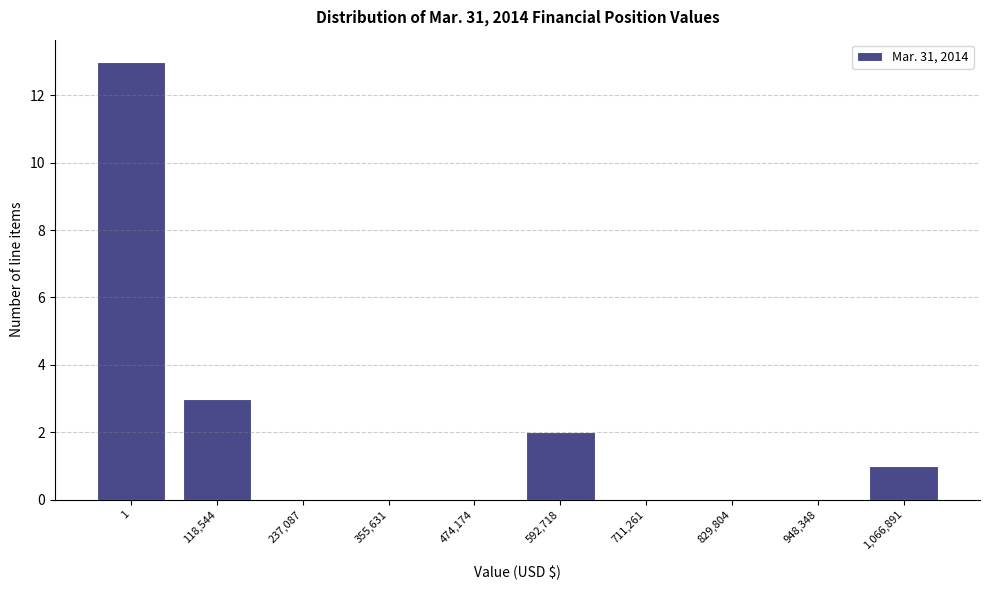

Reading left to right, what are all the values shown in this chart?

1=13	118,544=3	237,087=0	355,631=0	474,174=0	592,718=2	711,261=0	829,804=0	948,348=0	1,066,891=1